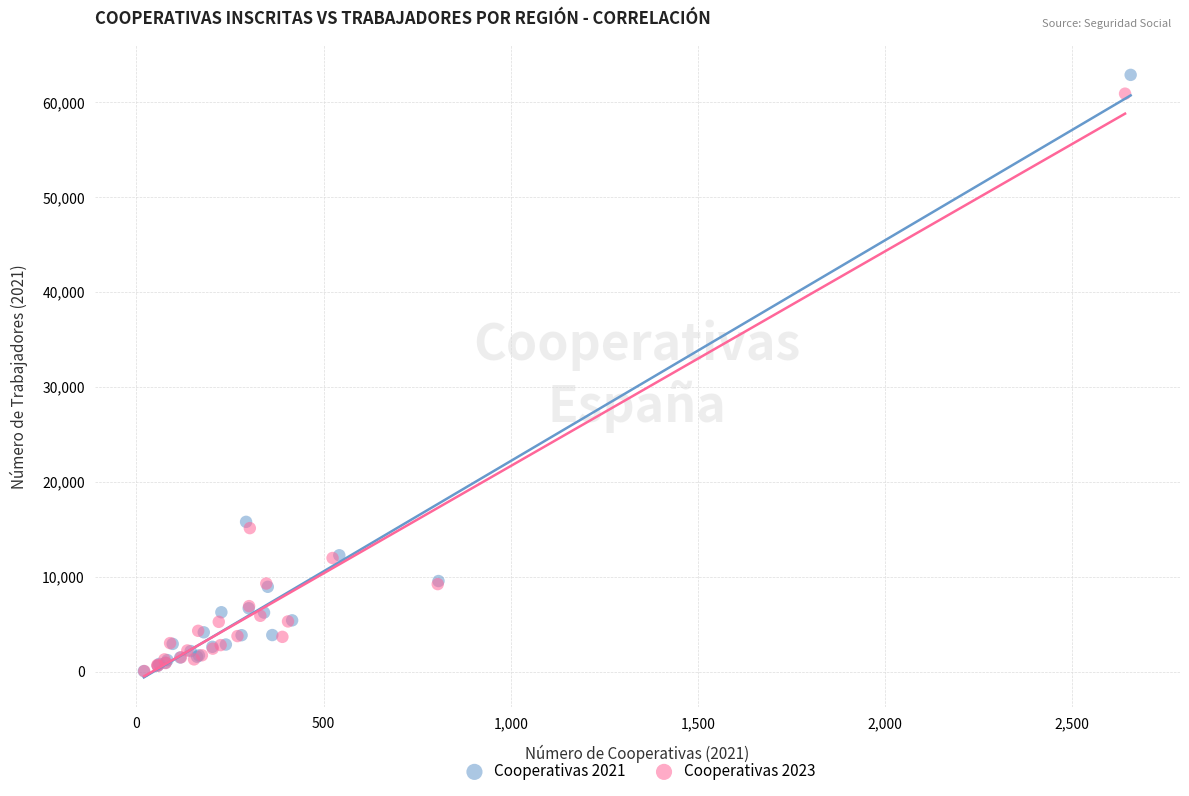

Which series has the widest spread of Y values?

Cooperativas 2021